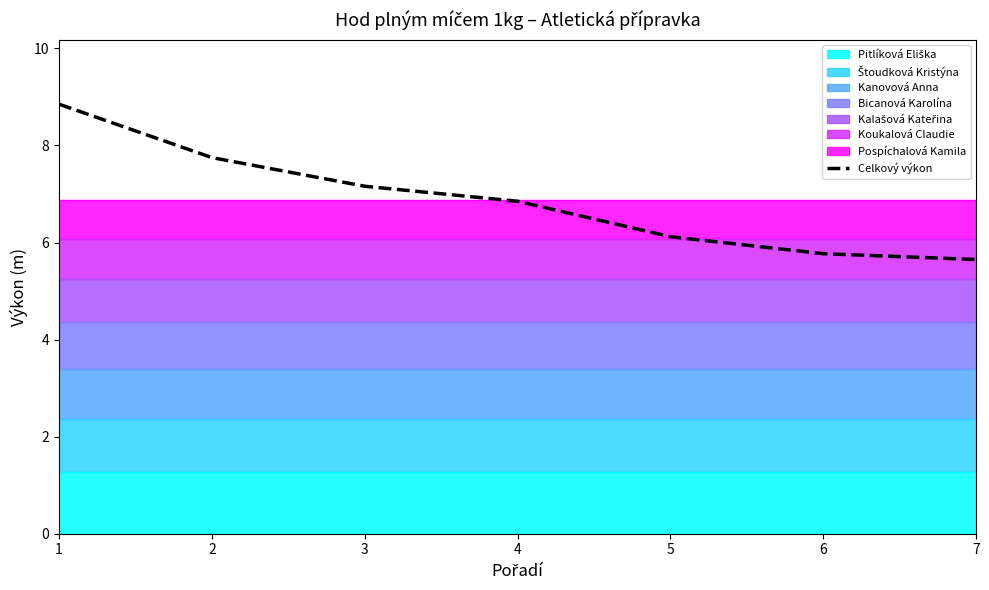

How many lines are shown in the chart?

1